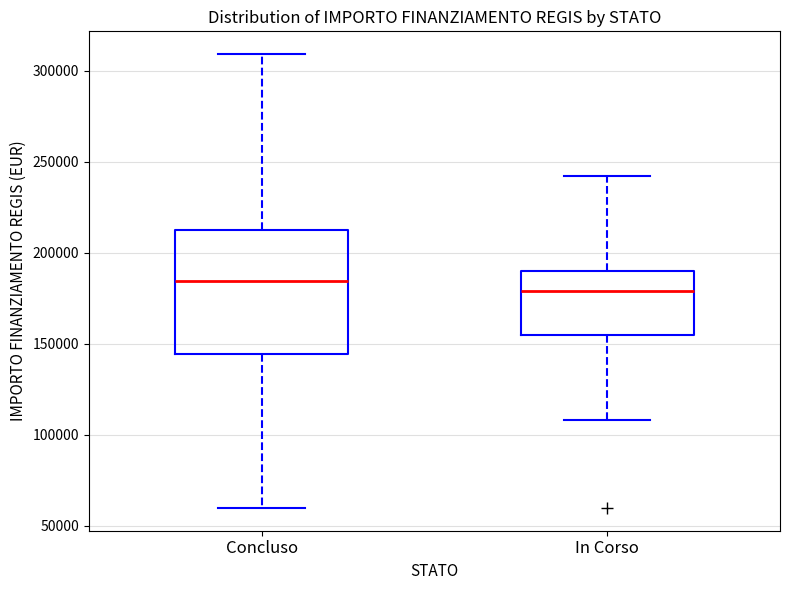

Which box's median line is the lowest?

In Corso